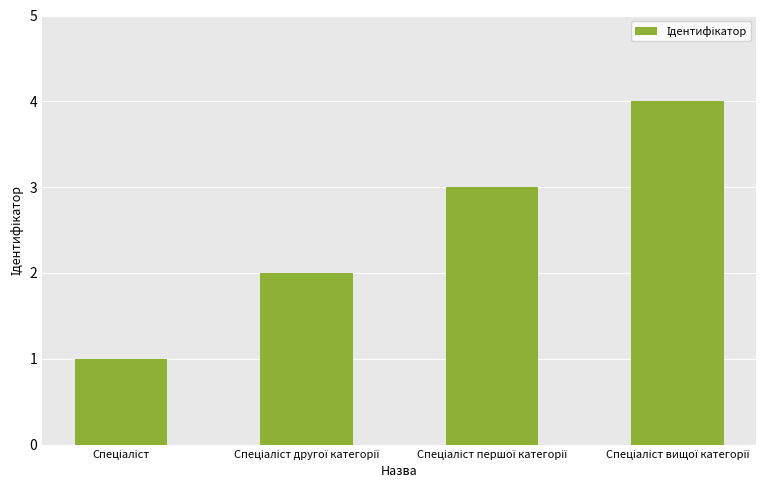

What is the difference between the maximum and minimum values?

3